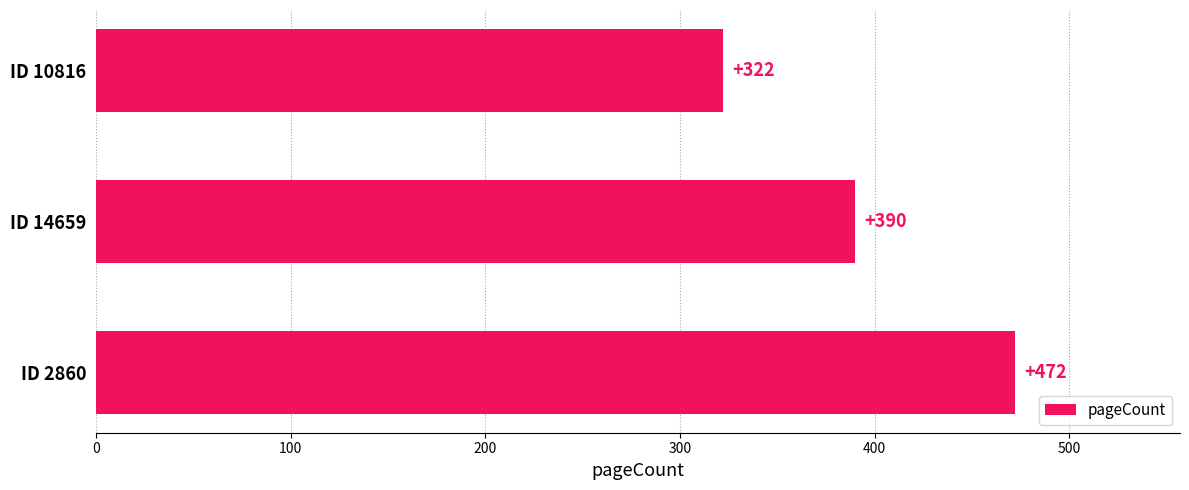

What is the difference between the maximum and minimum values?

150